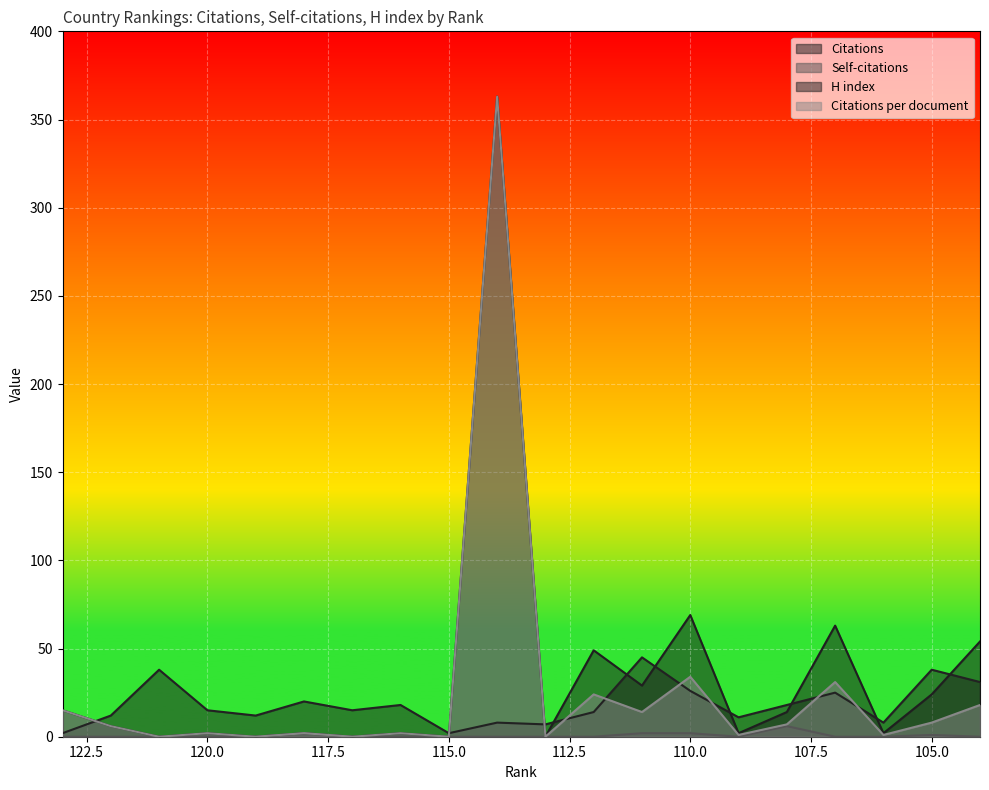

True or false: Citations and H index intersect in this chart.

True